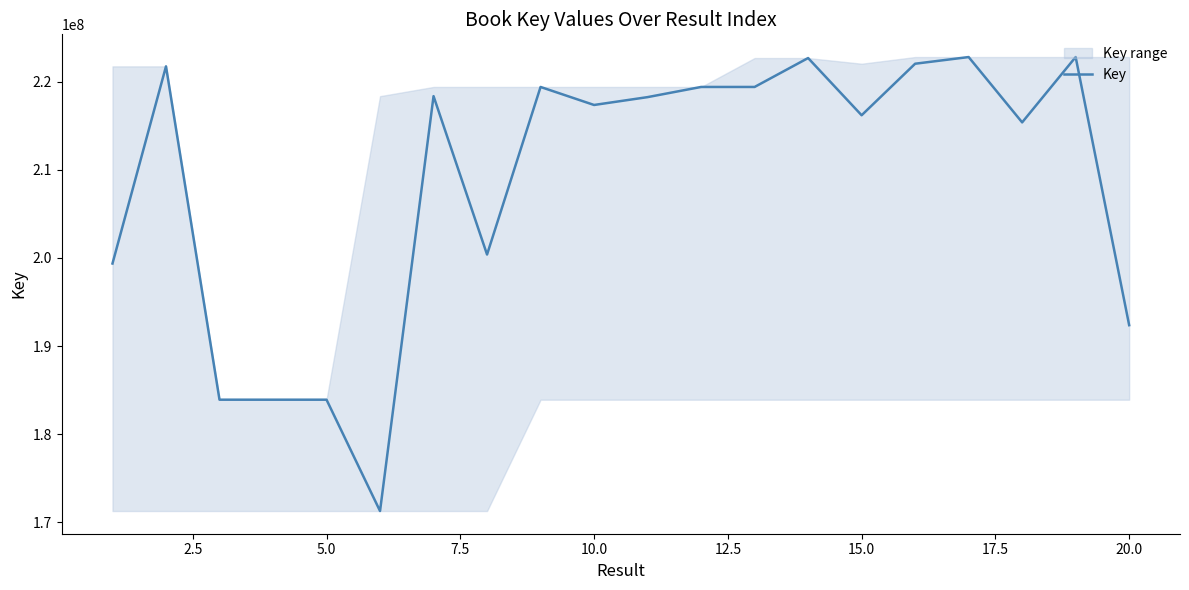

What is the difference between the second highest and minimum values?

51510240